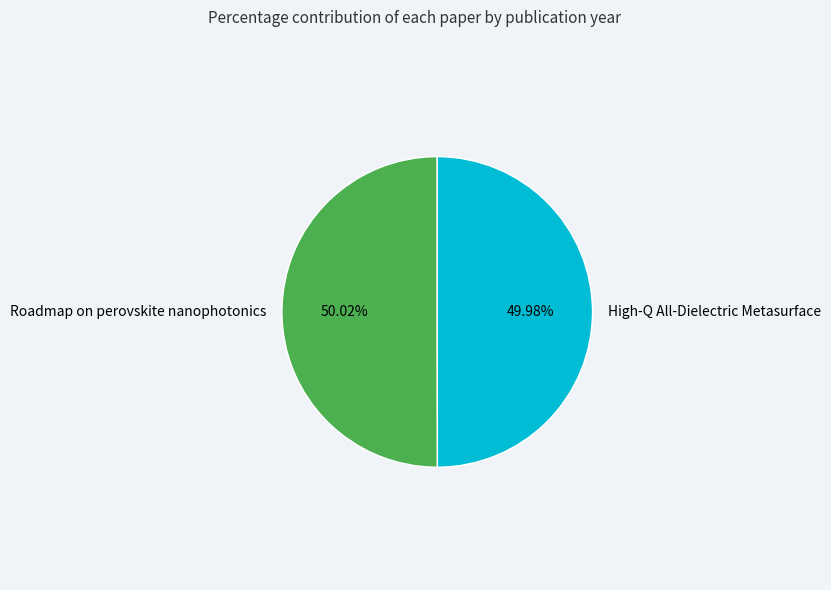

Count the number of slices in the pie.

2